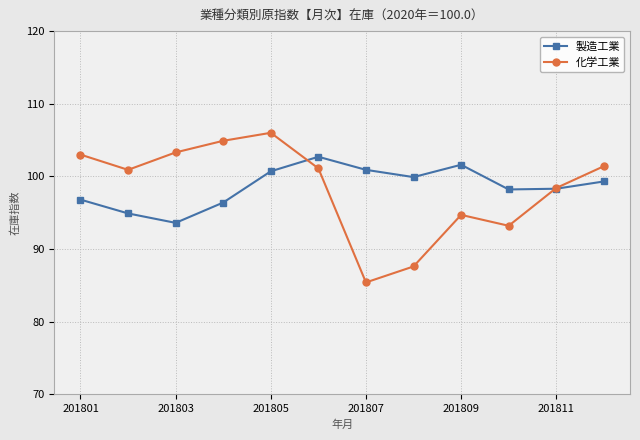

What is the average value of the 化学工業 series?

98.3